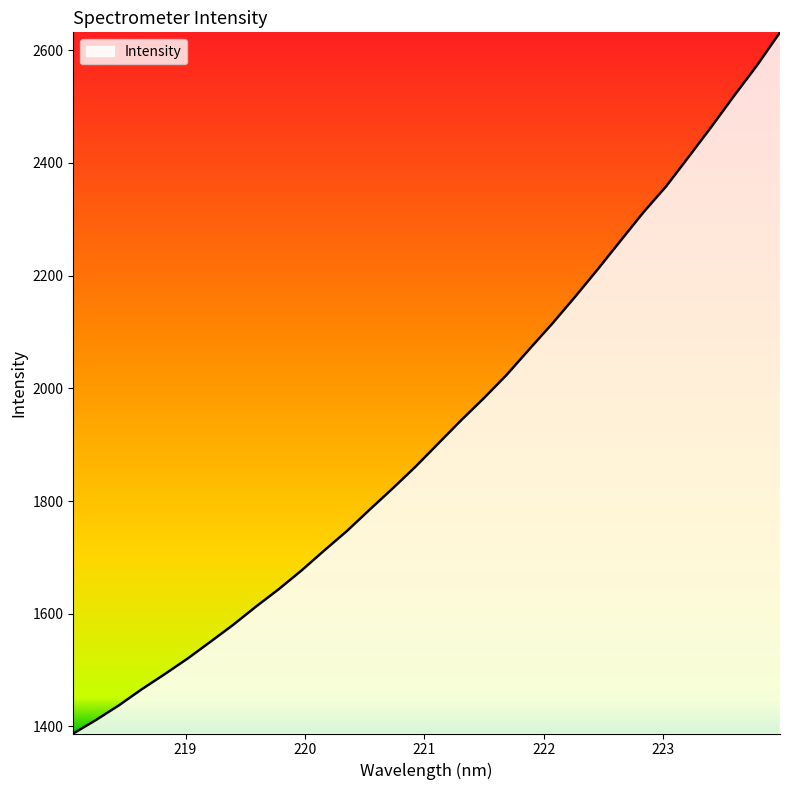

What is the smallest value displayed?

1387.4